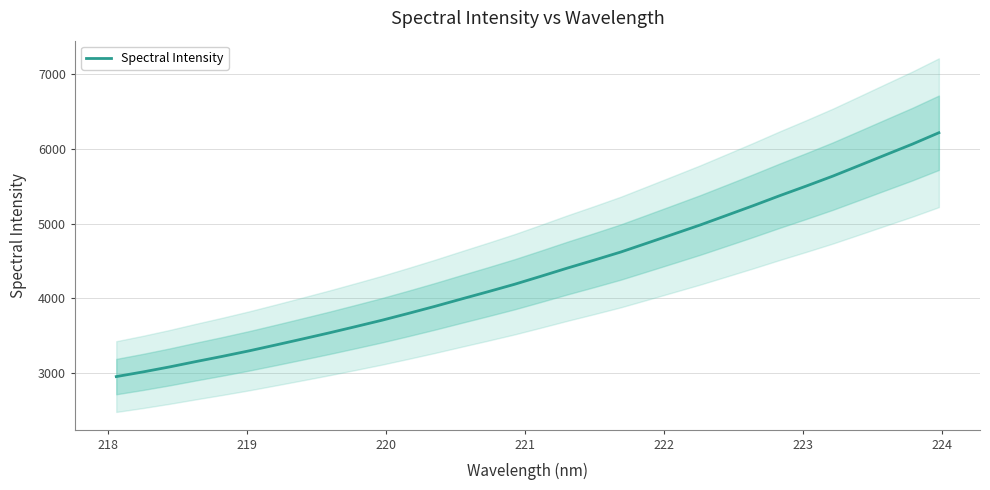

What is the greatest value displayed?

6213.3